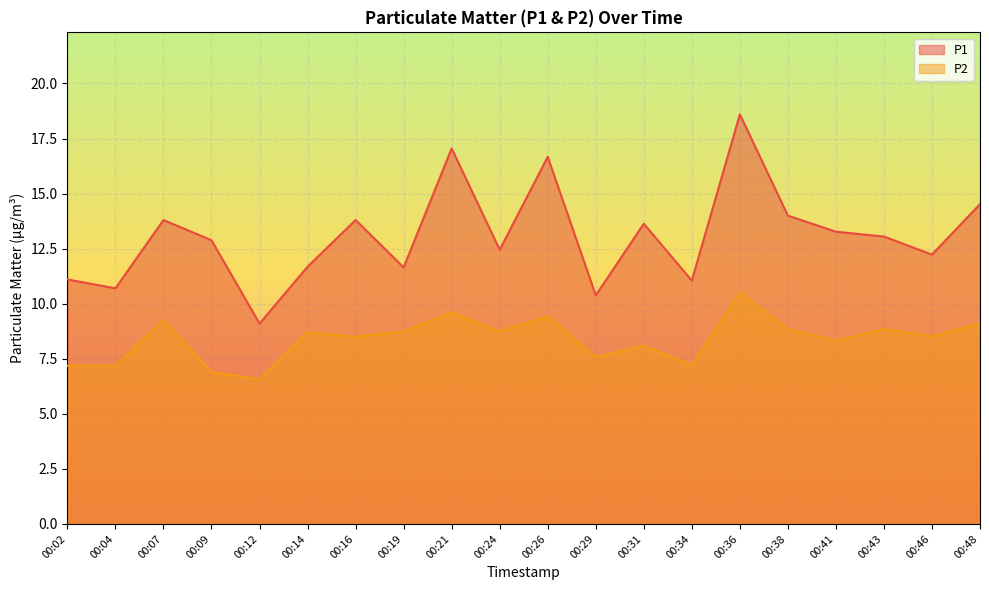

Does the chart display data point markers on the line(s)?

No